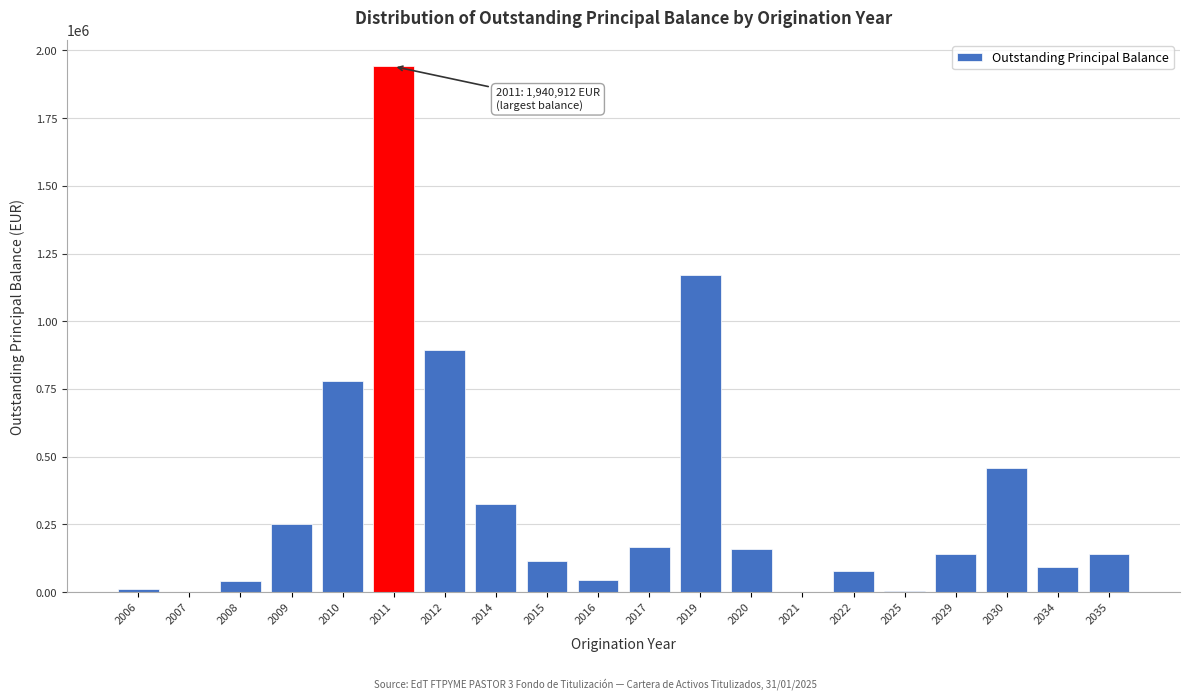

The value at 2014 is 323416.6. True or false?

True